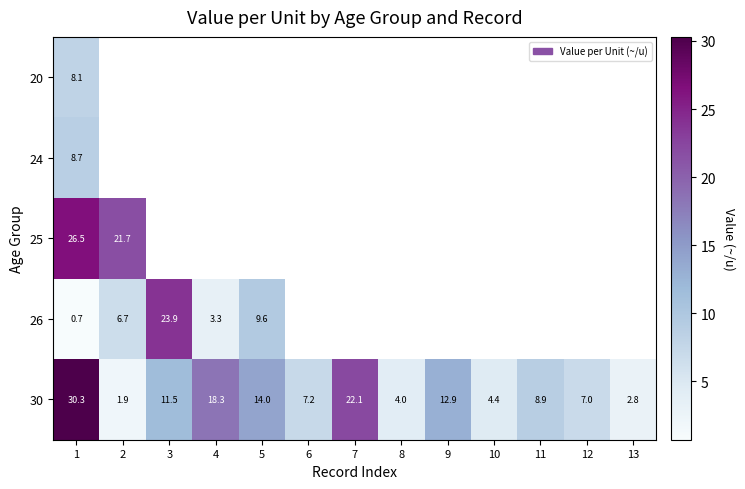

True or false: 30 has a value of 22.3 at 5.

False